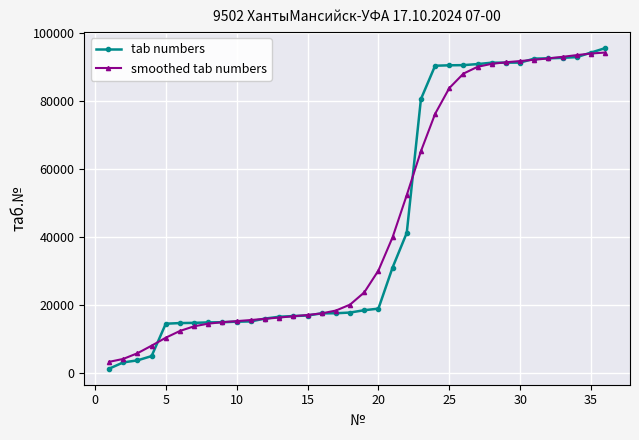

How many data points in smoothed tab numbers are less than 23701?

18